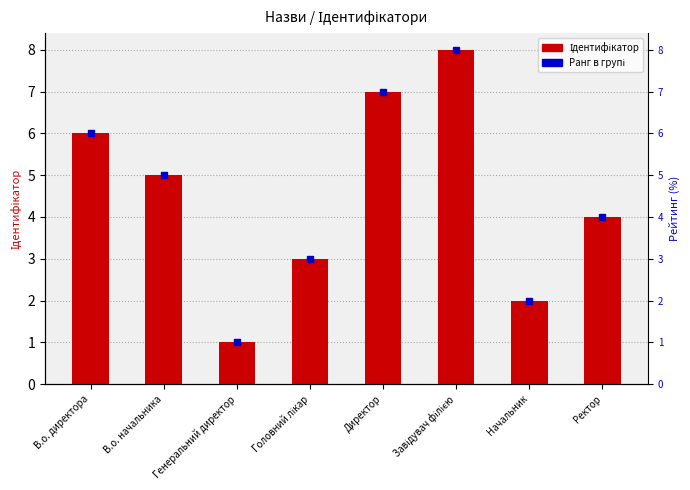

List the labels in order of value, largest first.

Завідувач філією, Директор, В.о. директора, В.о. начальника, Ректор, Головний лікар, Начальник, Генеральний директор